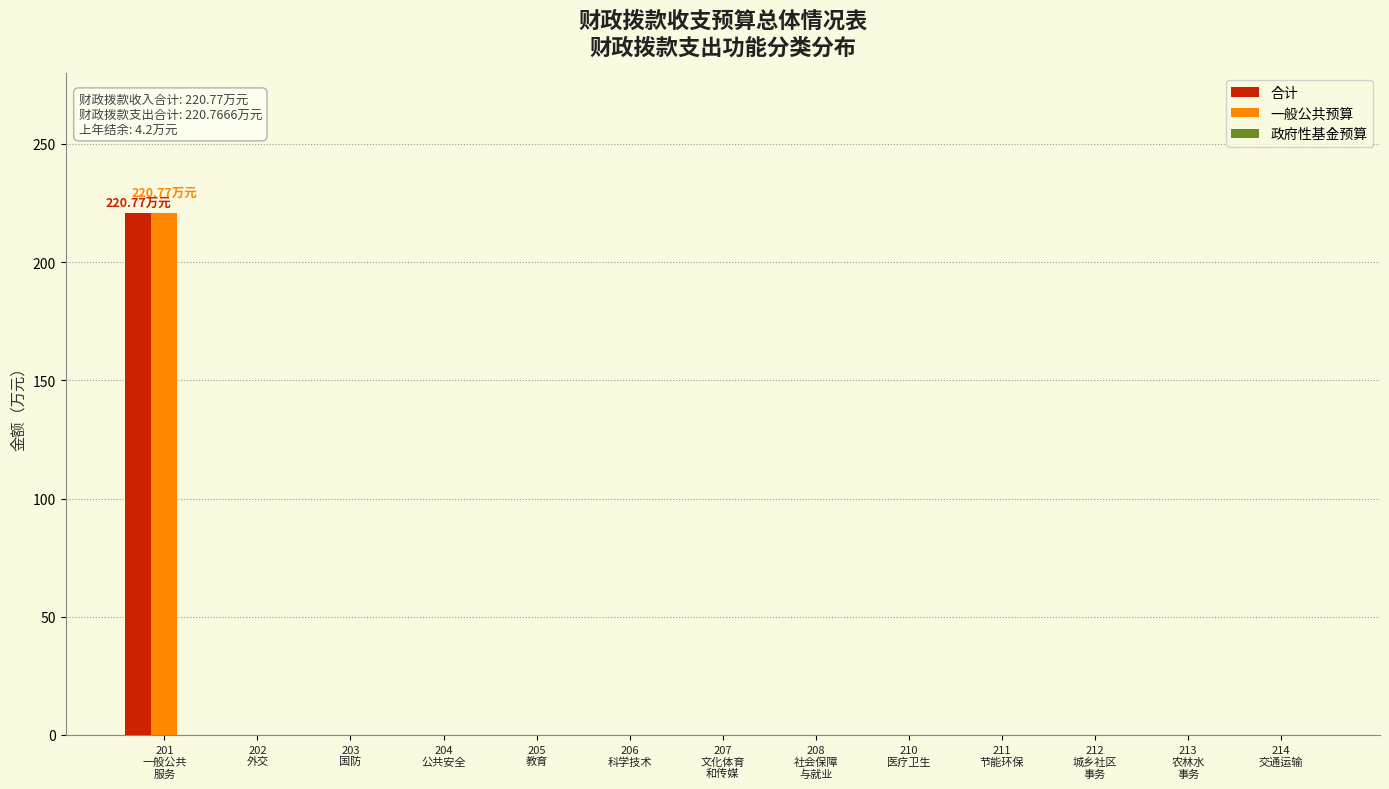

What is the sum of all 一般公共预算 values?

220.8